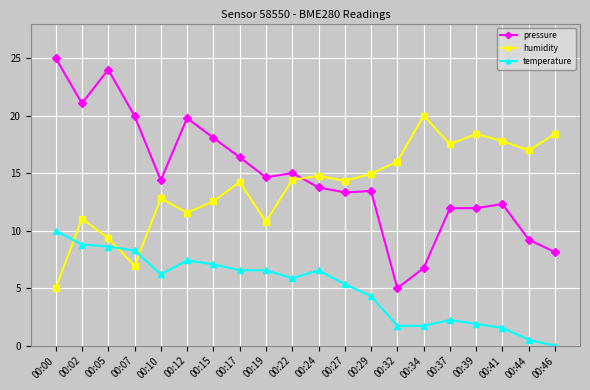

True or false: temperature and pressure intersect in this chart.

False